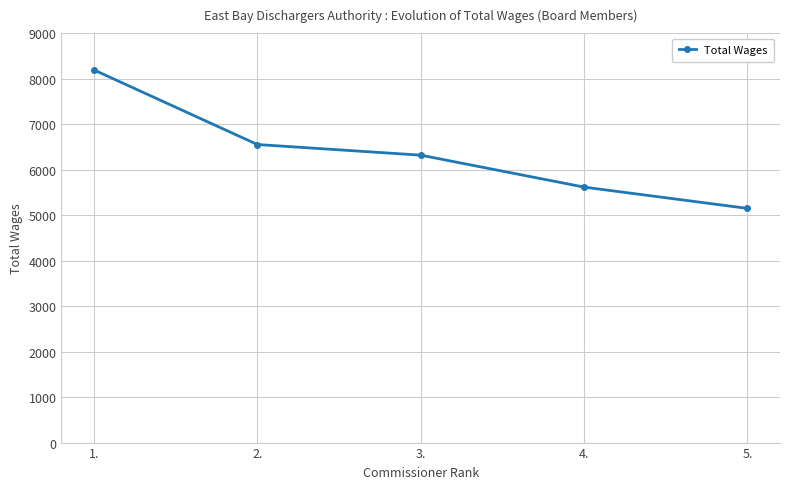

Does the chart have visible grid lines?

Yes